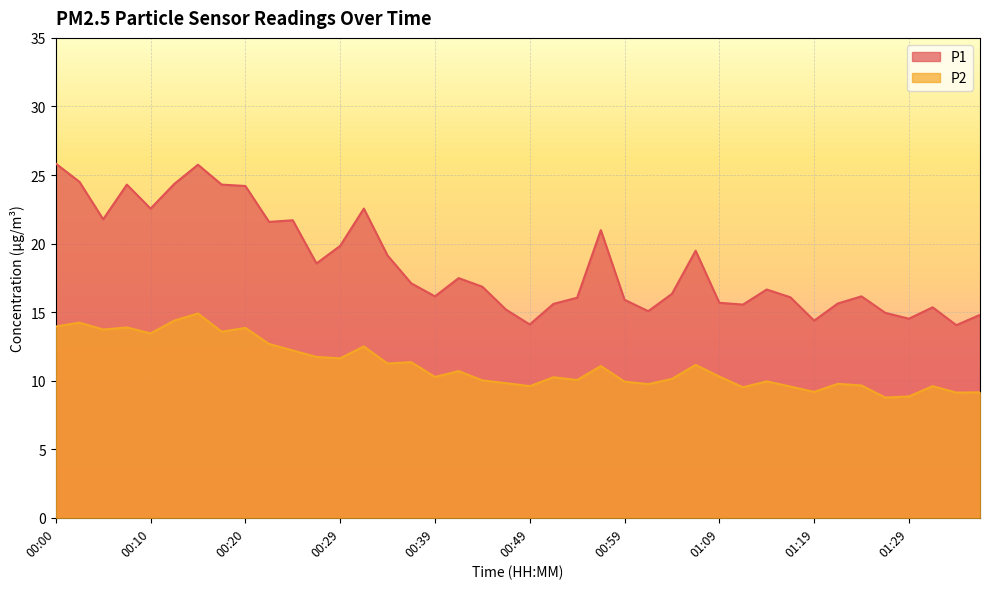

Between 00:20 and 00:52, which is larger?

00:20